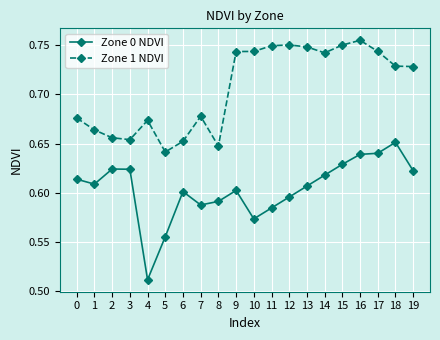

At which label is Zone 0 NDVI closest to 0?

4